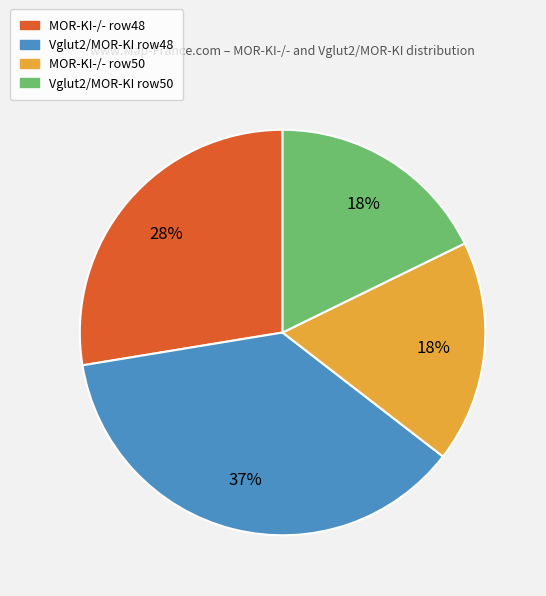

Is there any slice that represents more than half of the pie?

No